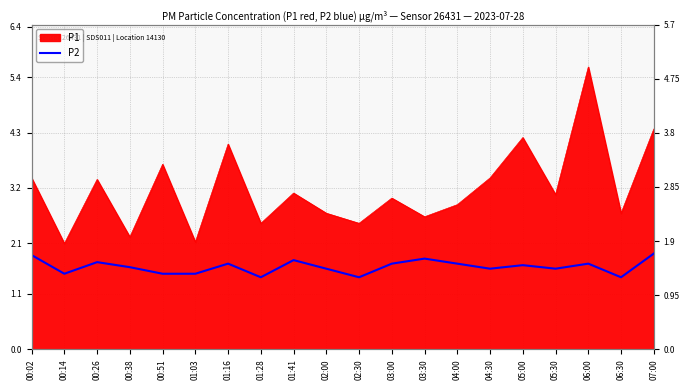

True or false: the data shows 2.2 at 01:16.

False